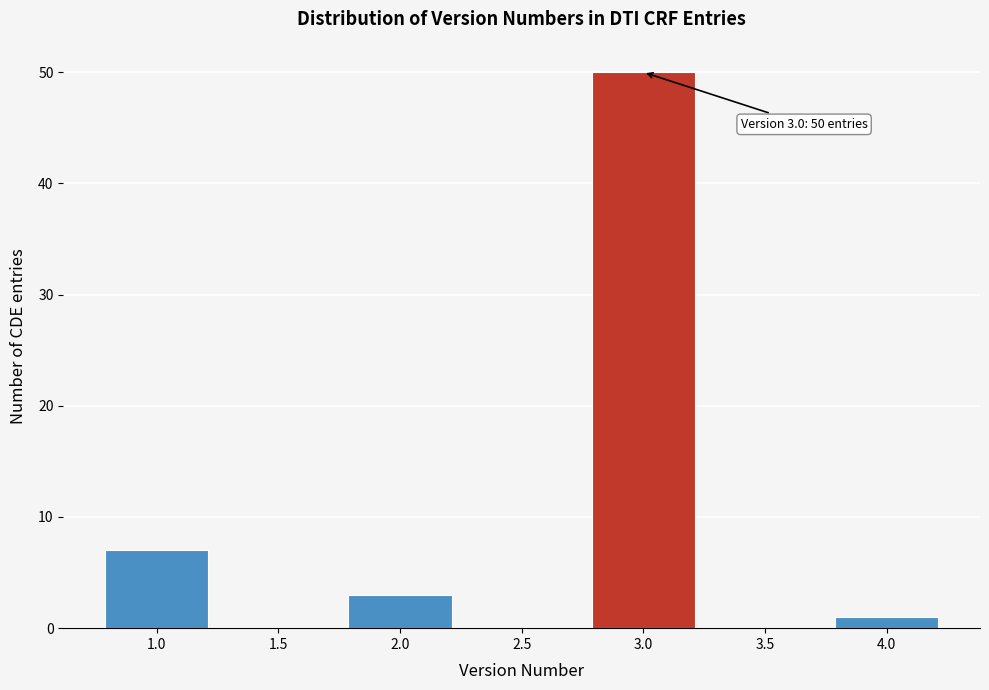

Over which range of the x-axis is the bar tallest?

2.75 to 3.25